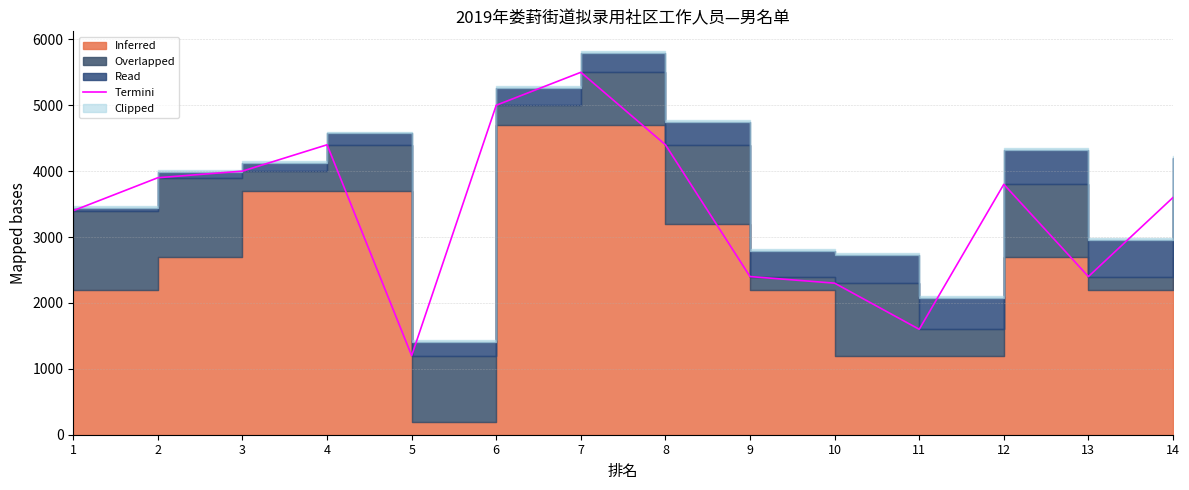

Reading right to left, what are all the values shown in this chart?

3600	2400	3800	1600	2300	2400	4400	5500	5000	1200	4400	4000	3900	3400